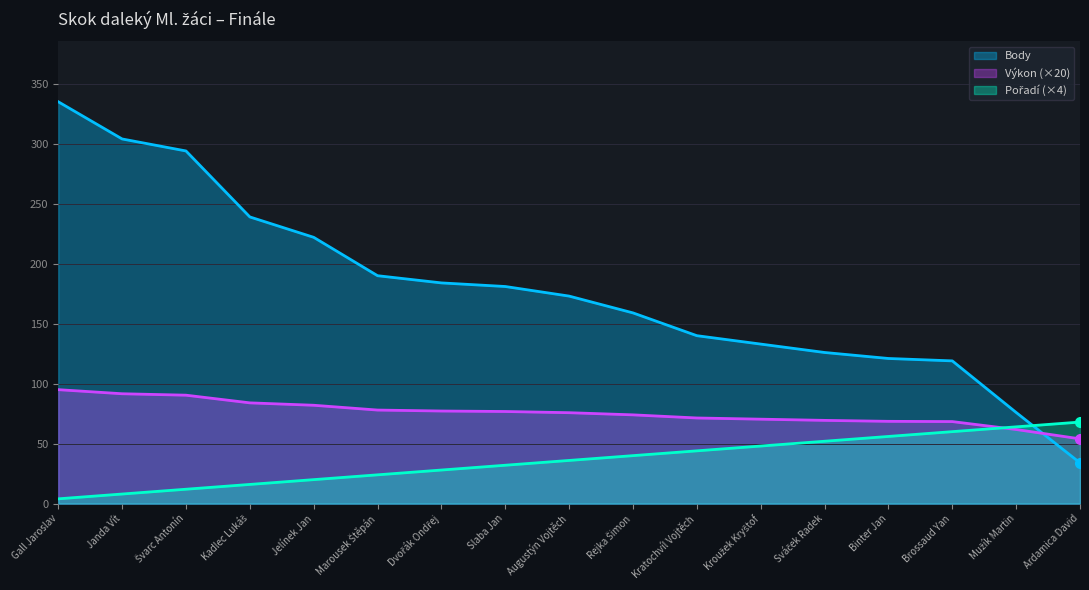

The Výkon series shows 44.2 at Gall Jaroslav. True or false?

False